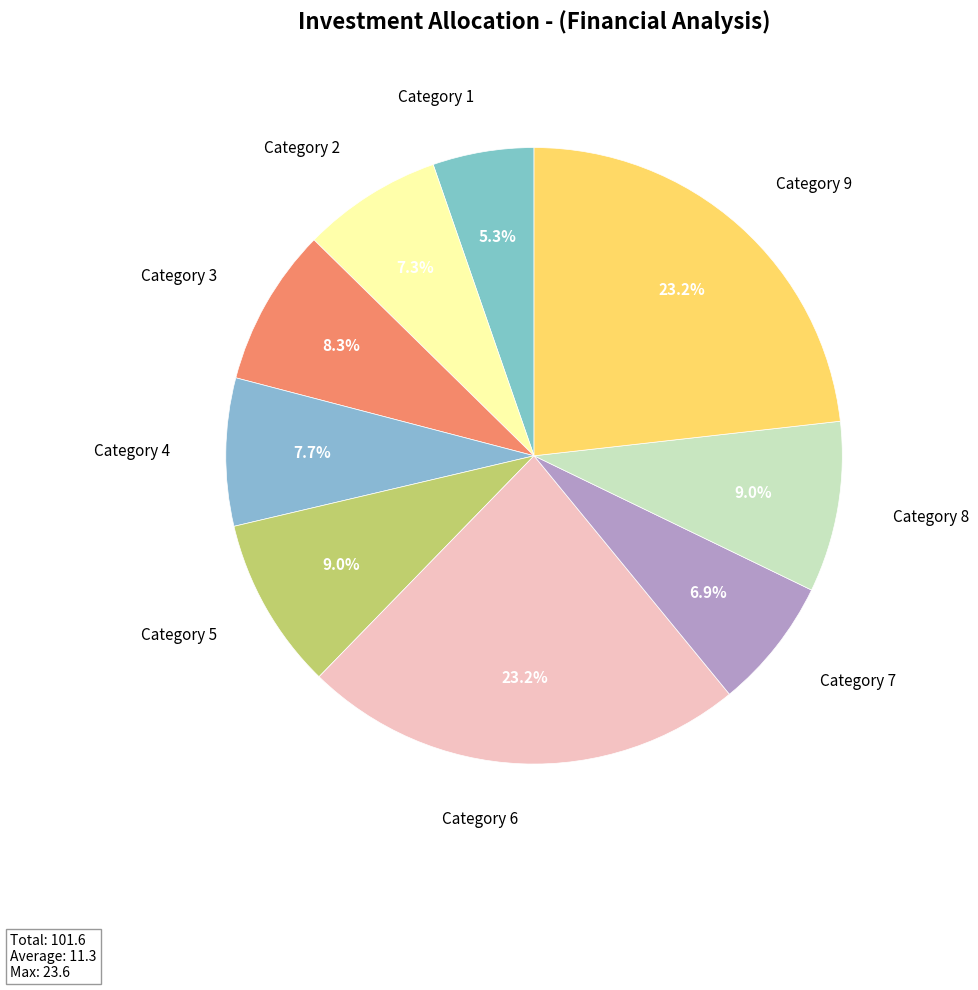

How many segments does this pie chart have?

9